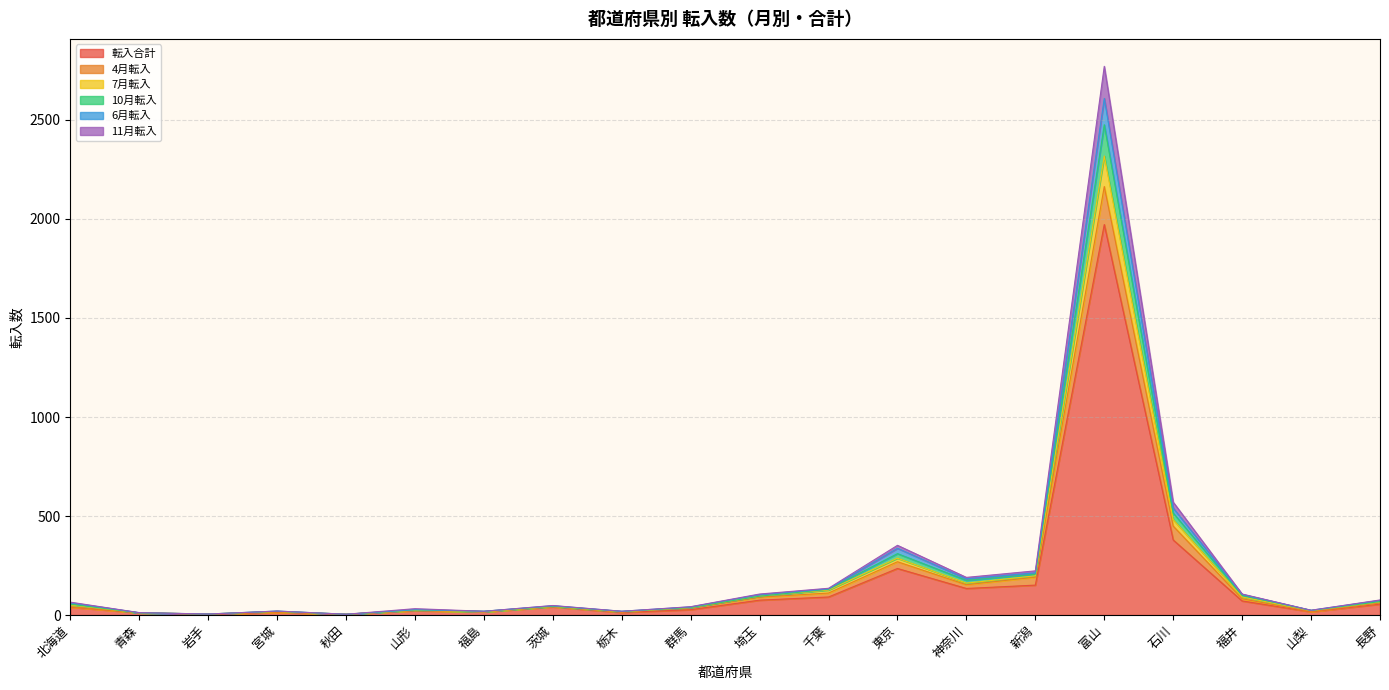

At which label does 転入合計 reach its minimum?

岩手